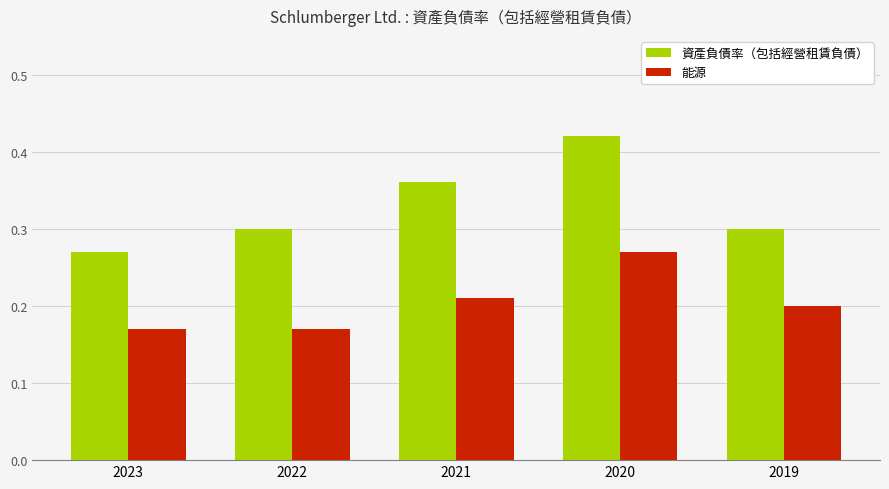

Which series has the widest spread of values?

資產負債率（包括經營租賃負債）